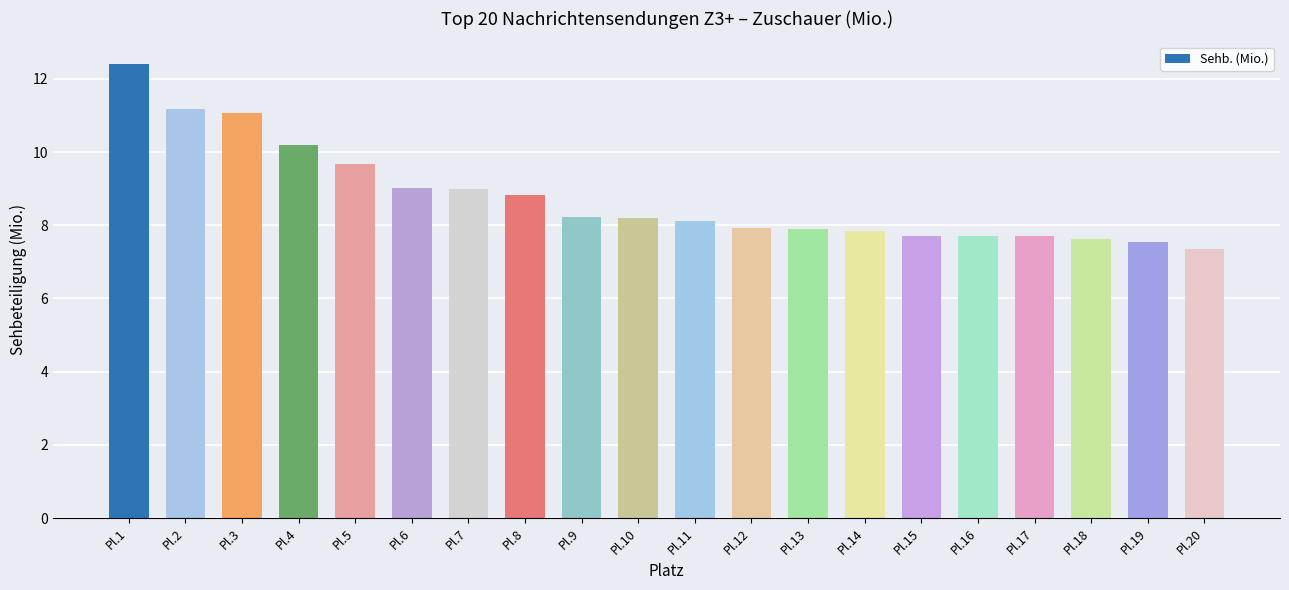

Reading right to left, transcribe all the data shown in this chart.

Pl.20=7.4	Pl.19=7.6	Pl.18=7.6	Pl.17=7.7	Pl.16=7.7	Pl.15=7.7	Pl.14=7.8	Pl.13=7.9	Pl.12=7.9	Pl.11=8.1	Pl.10=8.2	Pl.9=8.2	Pl.8=8.8	Pl.7=9.0	Pl.6=9.0	Pl.5=9.7	Pl.4=10.2	Pl.3=11.1	Pl.2=11.2	Pl.1=12.4